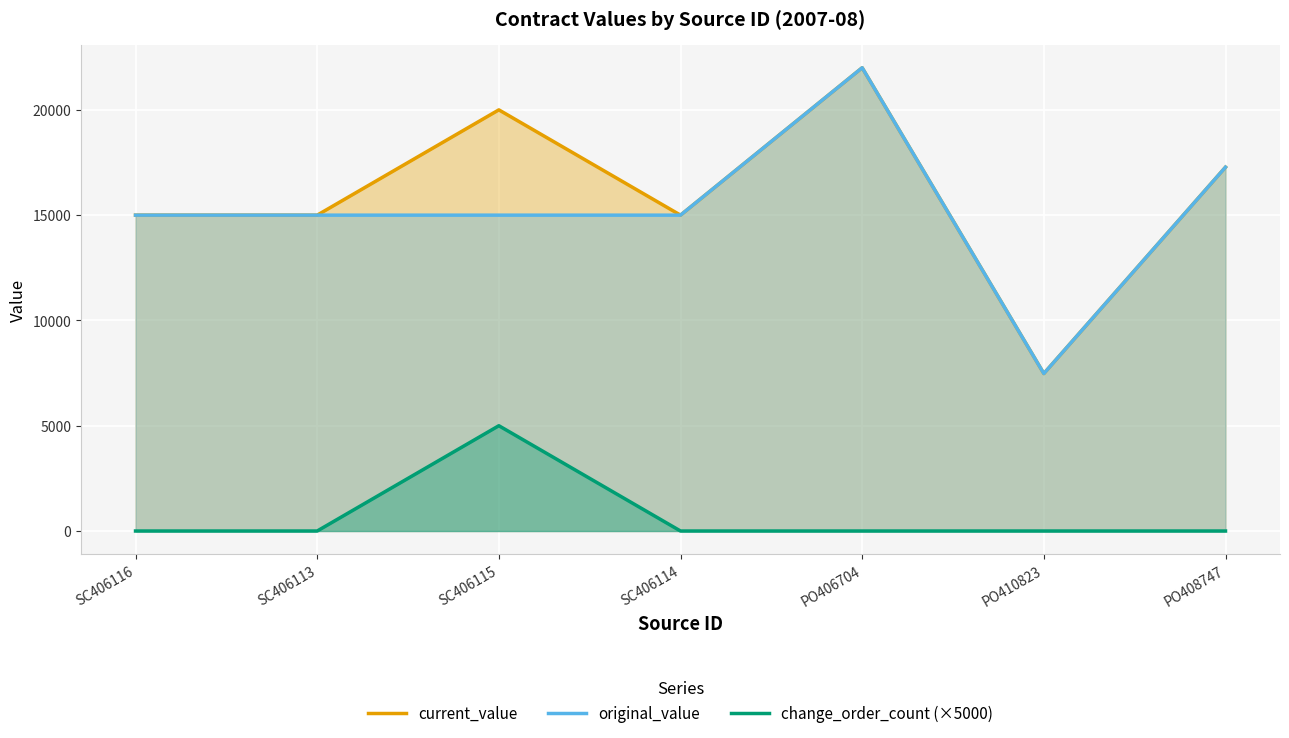

Reading left to right, transcribe all the data shown in this chart.

current_value: SC406116=15000.0	SC406113=15000.0	SC406115=20000.0	SC406114=15000.0	PO406704=22000.0	PO410823=7477.1	PO408747=17278.0
original_value: SC406116=15000.0	SC406113=15000.0	SC406115=15000.0	SC406114=15000.0	PO406704=22000.0	PO410823=7477.1	PO408747=17278.0
change_order_count (×5000): SC406116=0.0	SC406113=0.0	SC406115=5000.0	SC406114=0.0	PO406704=0.0	PO410823=0.0	PO408747=0.0